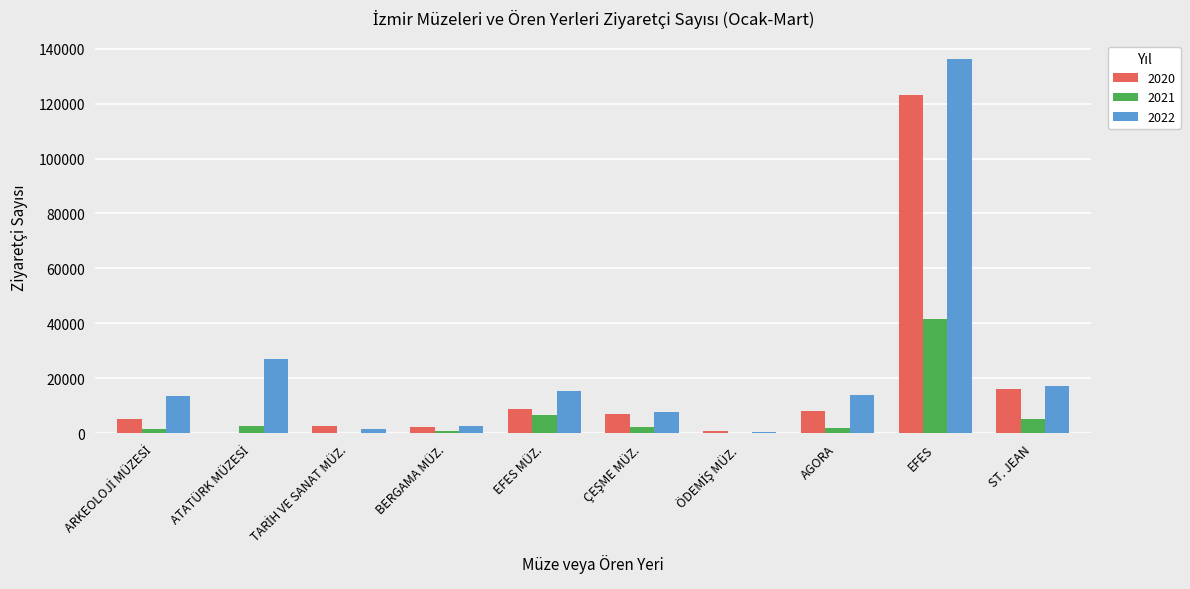

Is it true that 2022 equals 9142 at AGORA?

False